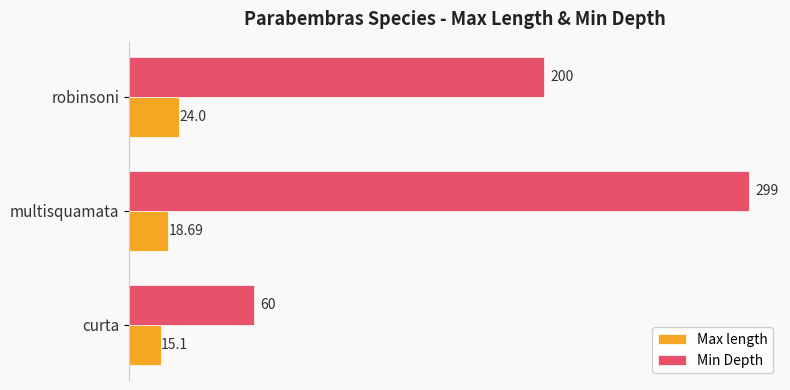

What are all the series names shown in the legend?

Max length, Min Depth